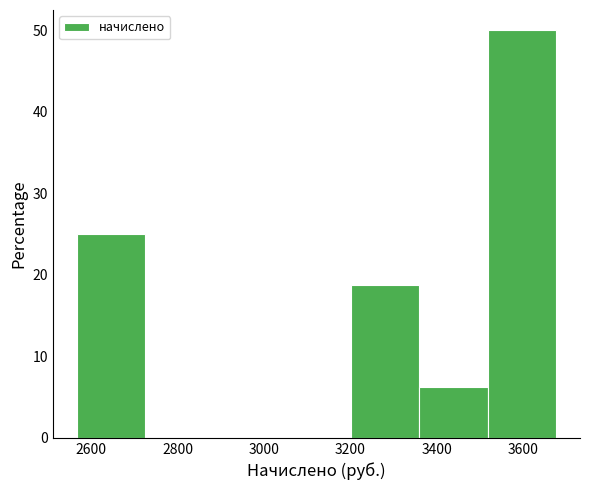

Reading left to right, list every bar in this chart as the range it spans on the x-axis followed by its height. Neither the bar edges nor the heights are printed on the chart, so give them approximately, as read against the axes.

2560 to 2720: 25
2720 to 2880: 0
2880 to 3040: 0
3040 to 3200: 0
3200 to 3360: 19
3360 to 3520: 6
3520 to 3680: 50